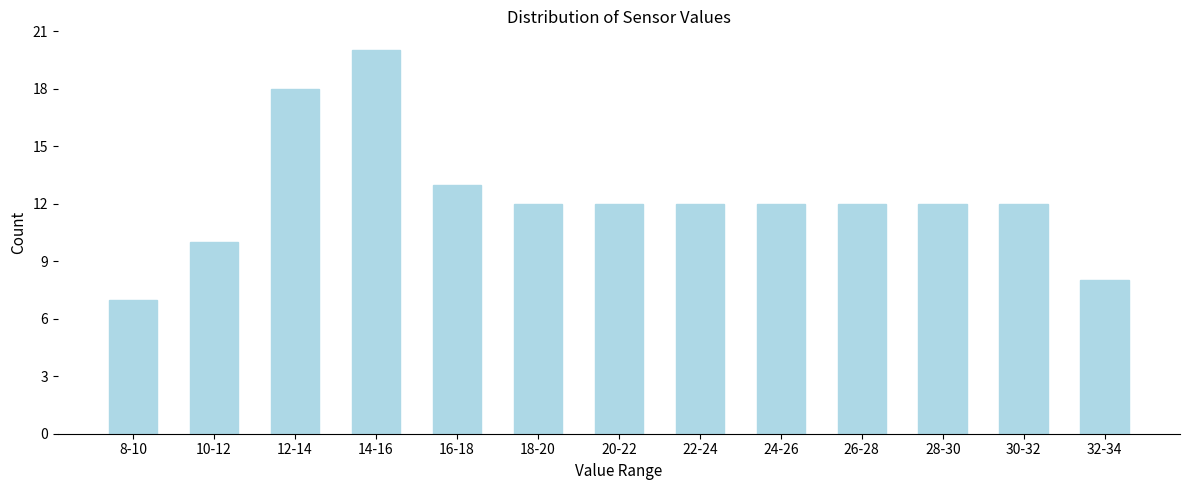

Reading left to right, list all the values displayed in this chart.

8-10=7	10-12=10	12-14=18	14-16=20	16-18=13	18-20=12	20-22=12	22-24=12	24-26=12	26-28=12	28-30=12	30-32=12	32-34=8